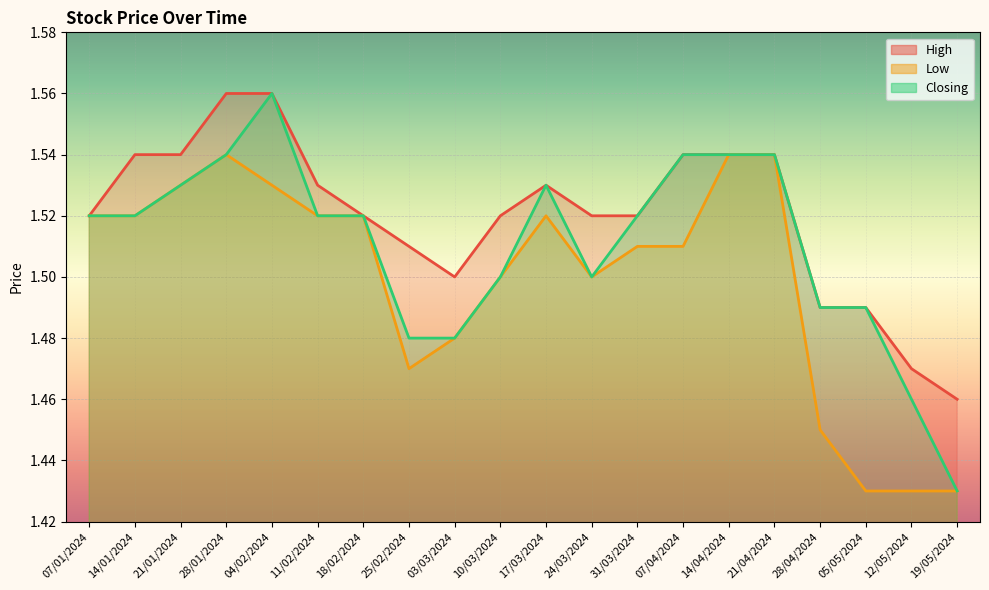

Which category has the highest value in the High series?

04/02/2024